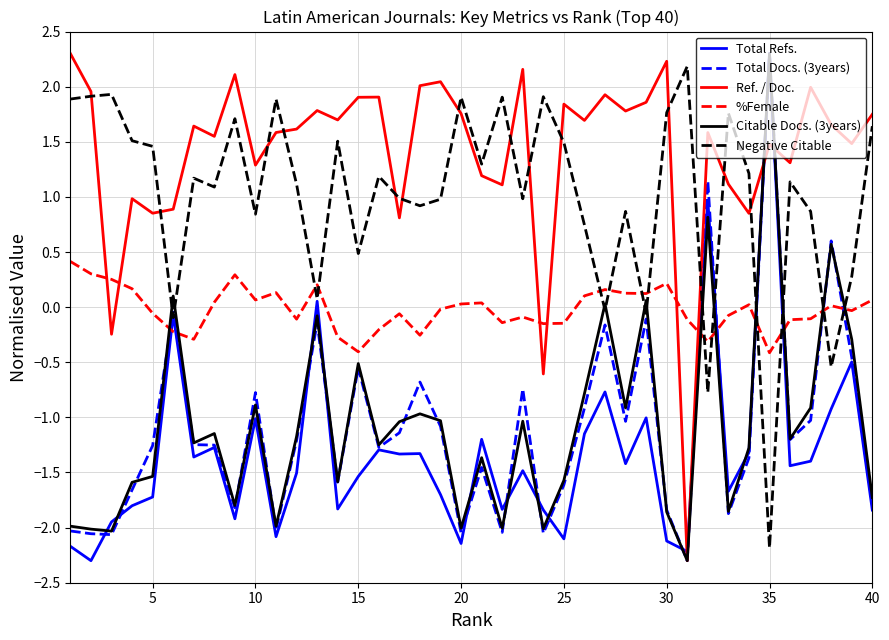

True or false: %Female and Total Refs. cross at least once.

True